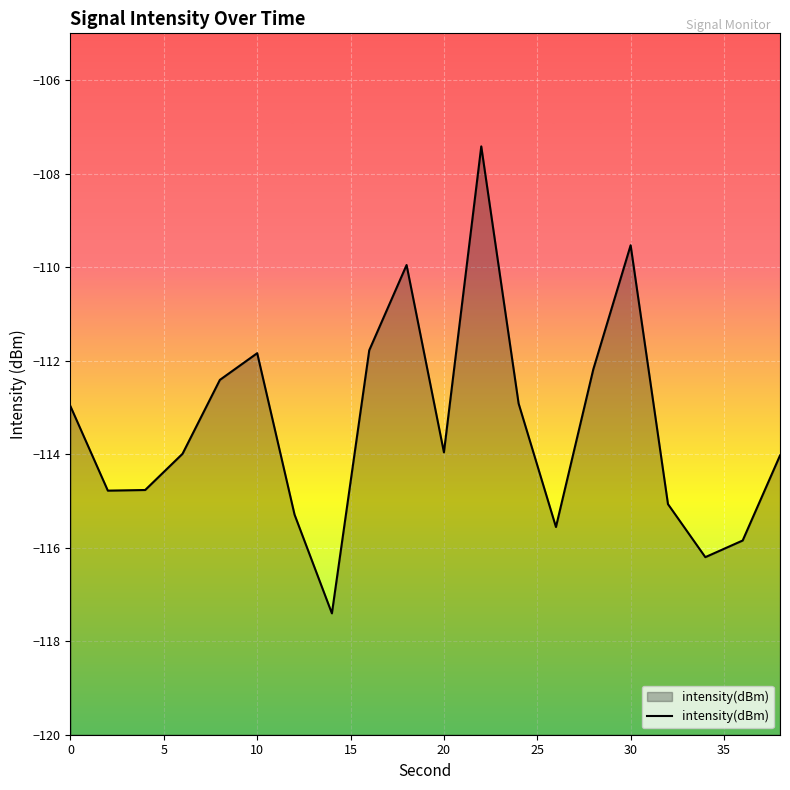

How many lines are shown in the chart?

1